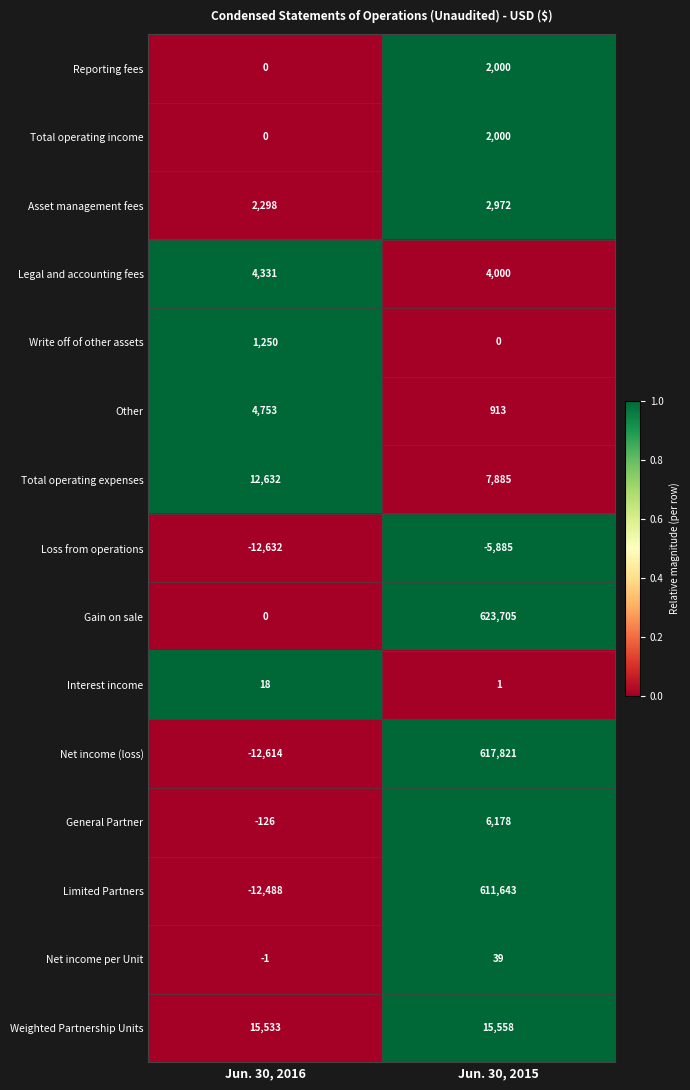

What is the difference between the Weighted Partnership Units values at Jun. 30, 2015 and Jun. 30, 2016?

25